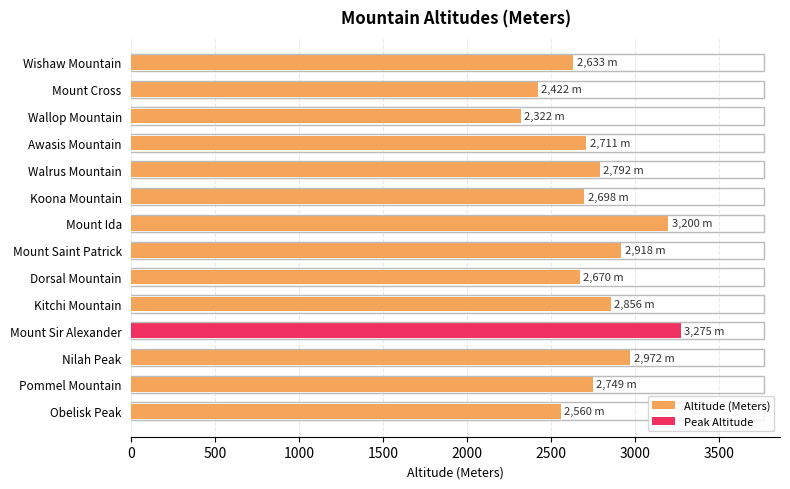

Reading left to right, what are all the values shown in this chart?

2560	2749	2972	3275	2856	2670	2918	3200	2698	2792	2711	2322	2422	2633